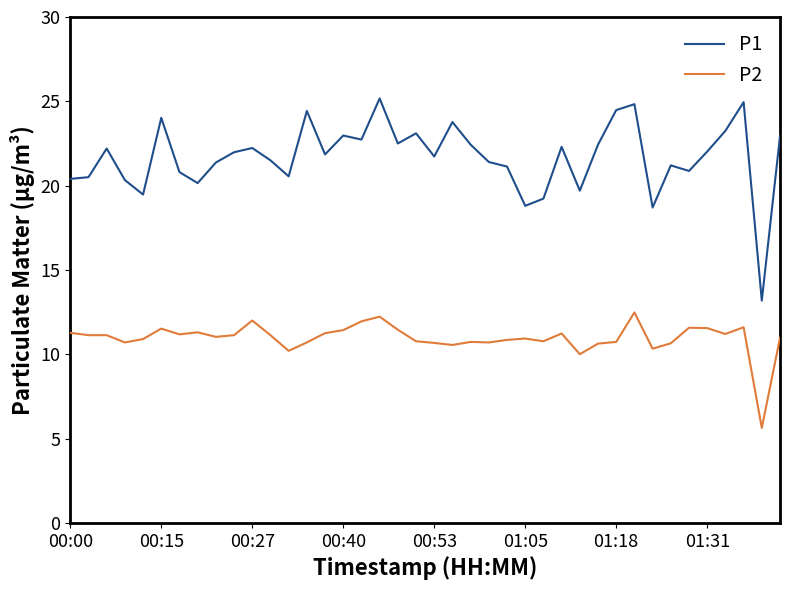

What is the minimum value for P2?

5.6